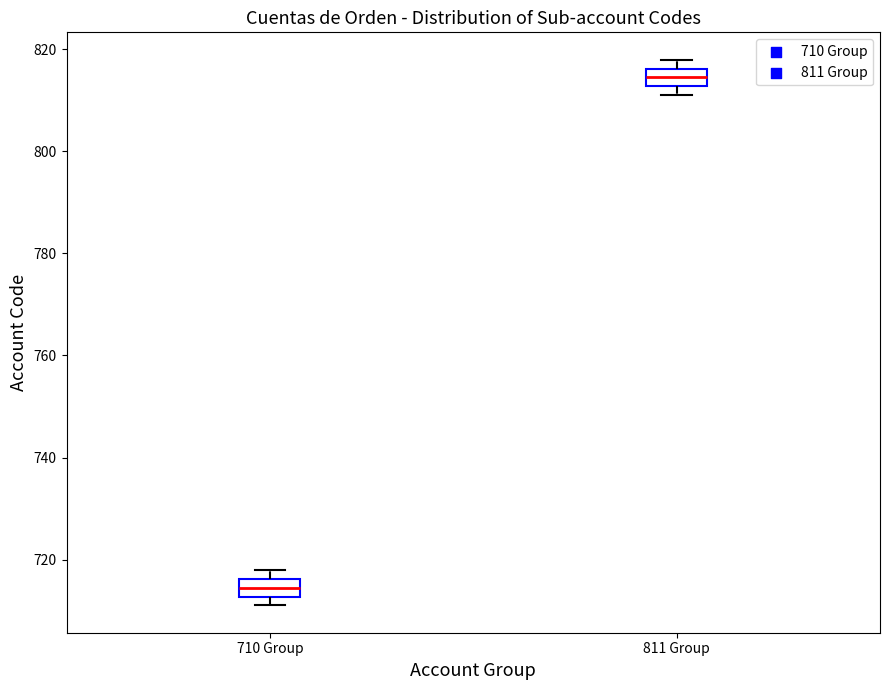

Where is the lower edge of the box for 811 Group on the y-axis? The values are not printed on the chart, so give them approximately, as read against the axis.

812